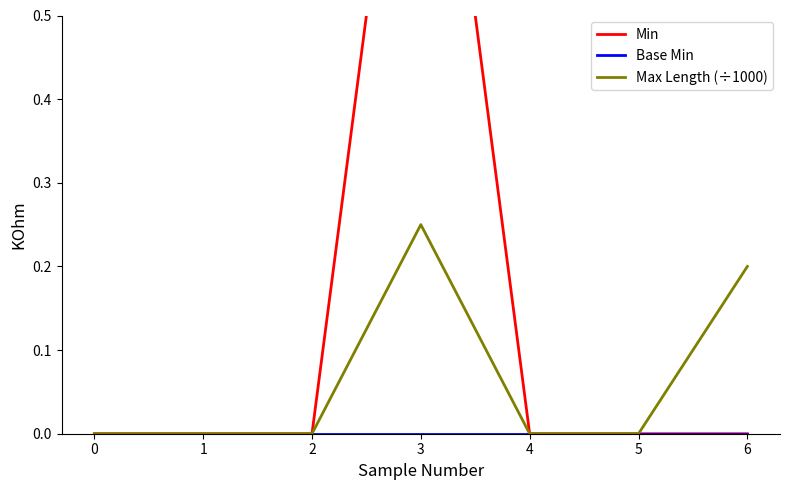

At how many categories does at least one series exceed 0?

2